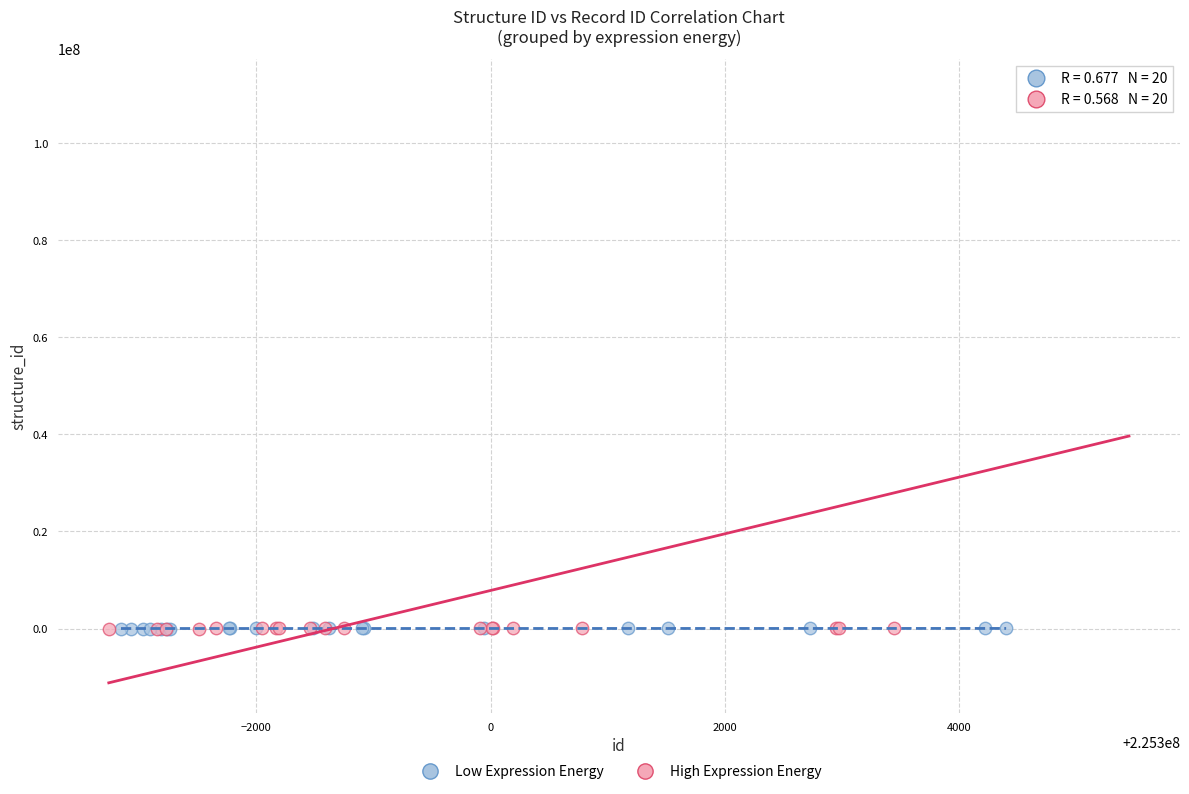

Which series has the widest spread of Y values?

High Expression Energy